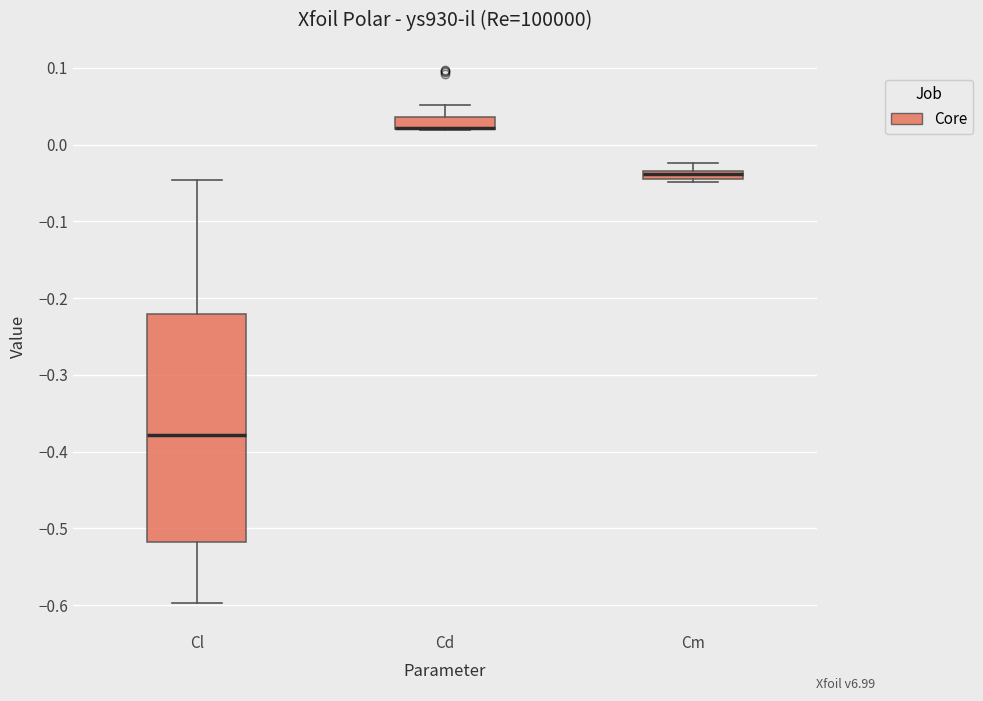

Which box is the tallest, from its lower edge to its upper edge?

Cl